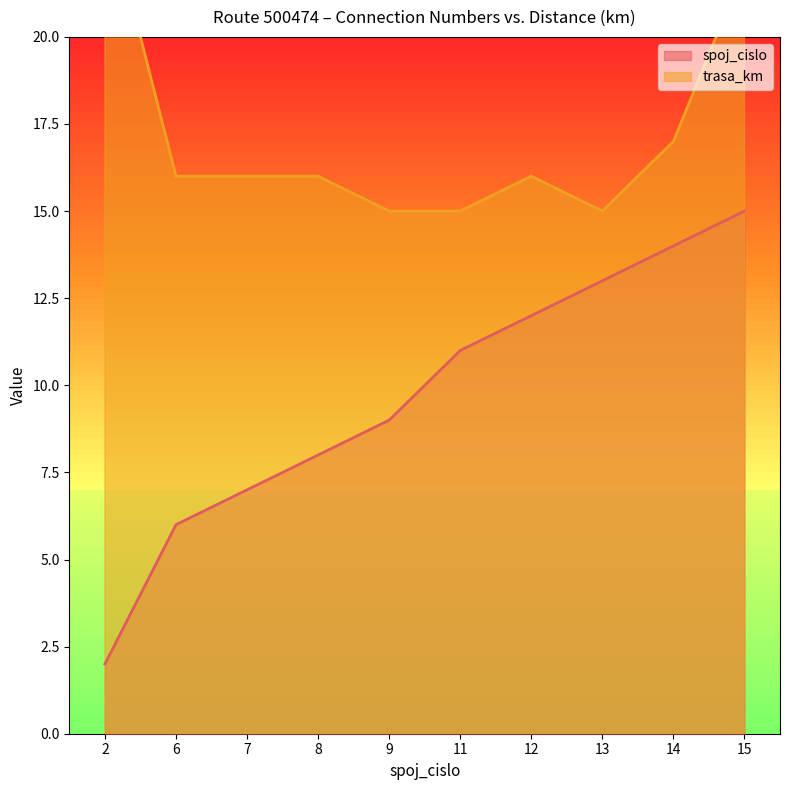

Reading left to right, what are all the values shown in this chart?

spoj_cislo: 2=2	6=6	7=7	8=8	9=9	11=11	12=12	13=13	14=14	15=15
trasa_km: 2=24	6=16	7=16	8=16	9=15	11=15	12=16	13=15	14=17	15=22